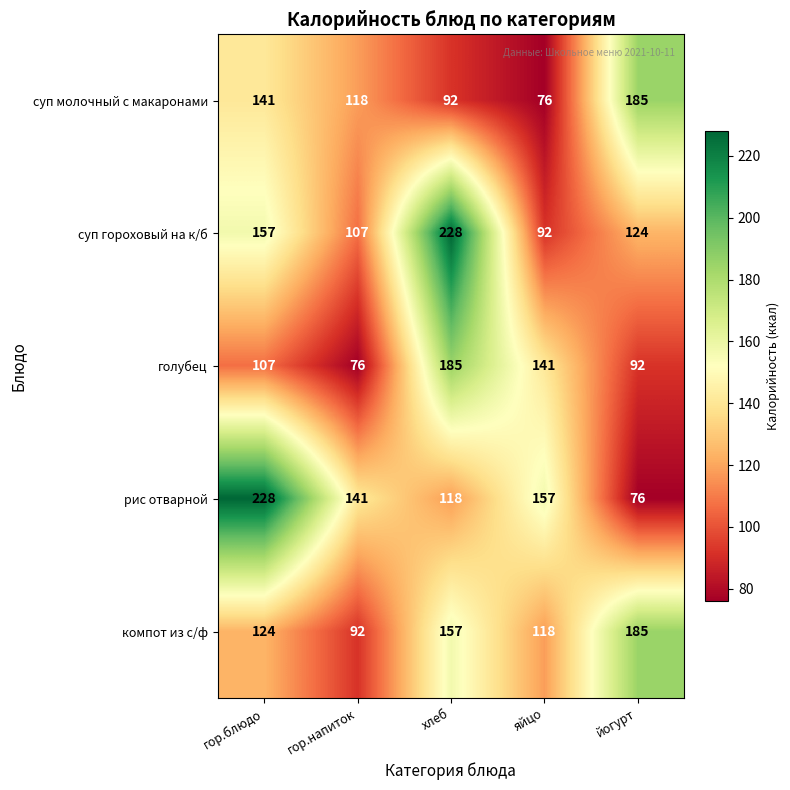

The value of суп молочный с макаронами at гор.напиток is 118. True or false?

True